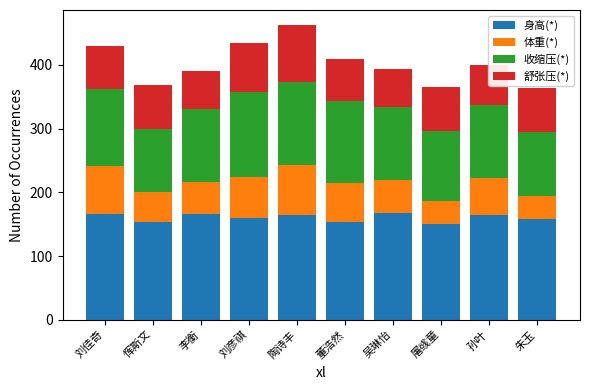

How many series are shown in this chart?

4